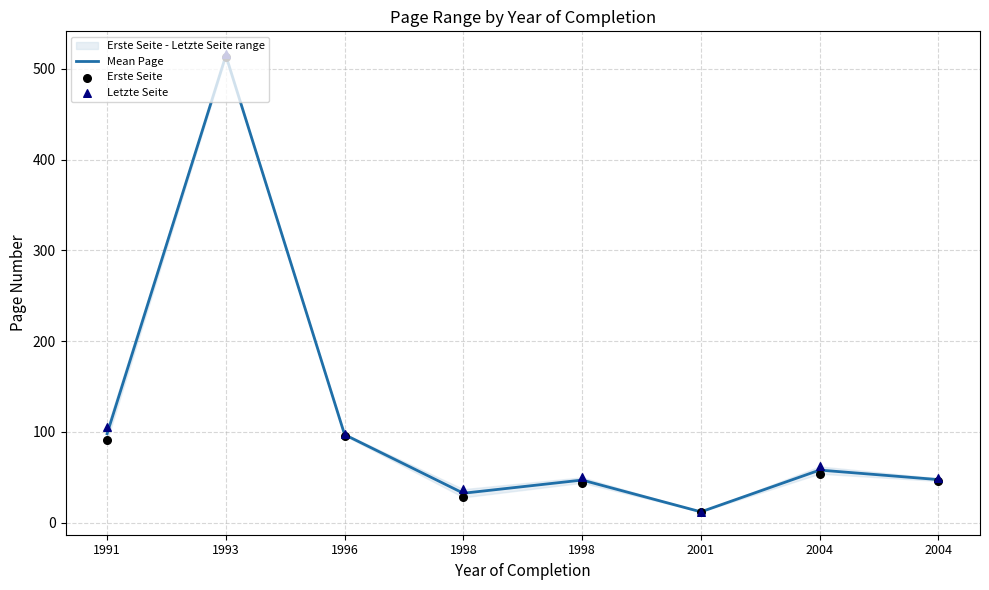

What is the total value across all series at 2004?

174.0